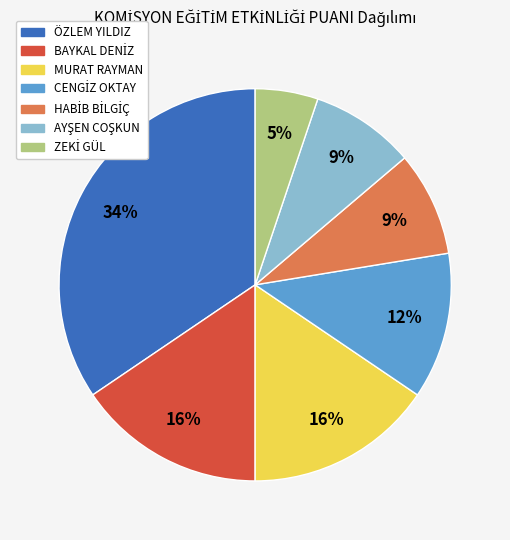

How many segments does this pie chart have?

7